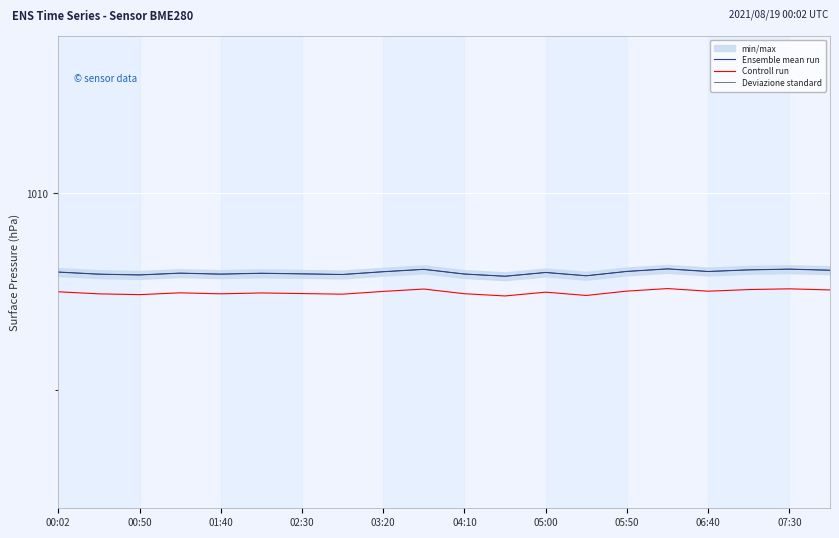

The value of Deviazione standard at 00:02 is 1346.9. True or false?

False